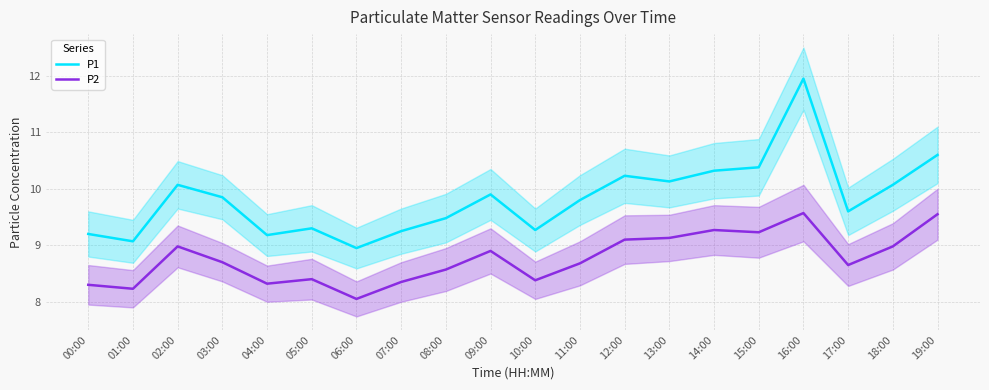

What is the sum of all P2 values?

175.3